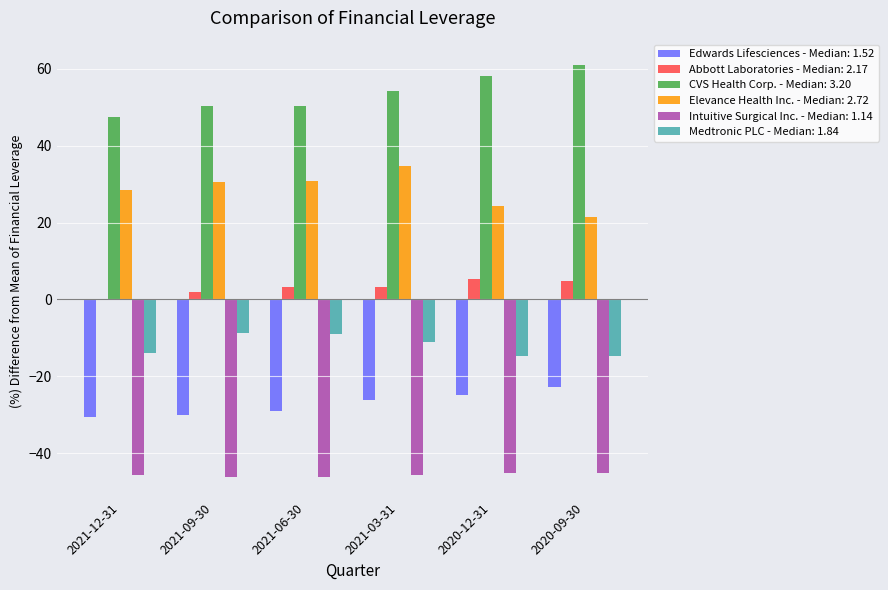

Is it true that Elevance Health Inc. - Median: 2.72 equals 18.7 at 2021-12-31?

False